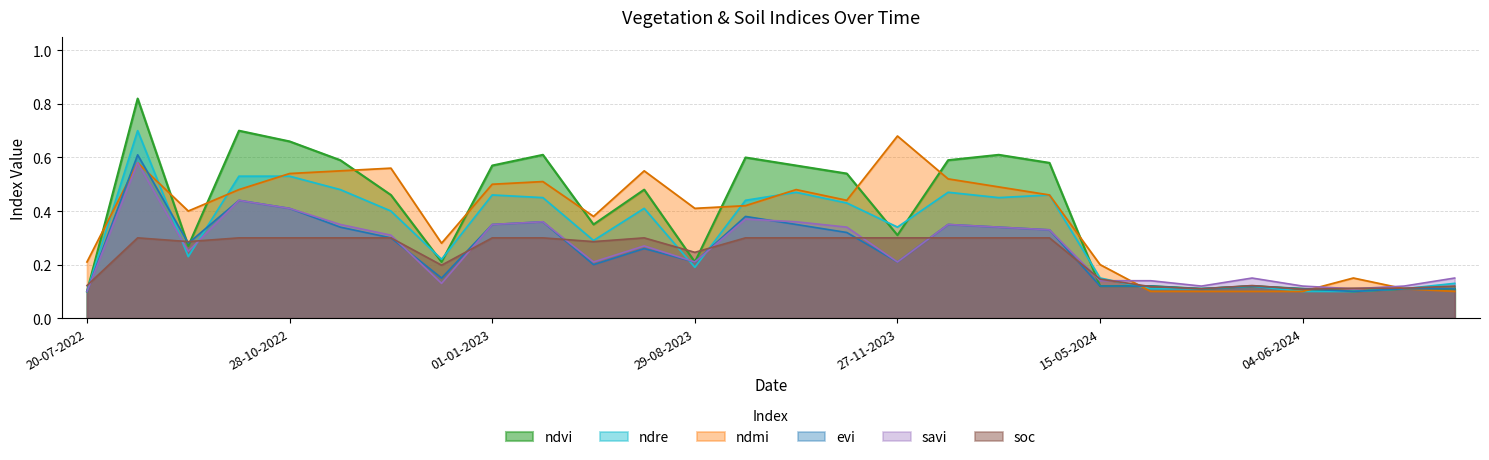

Read the evi value at 01-01-2023.

0.3